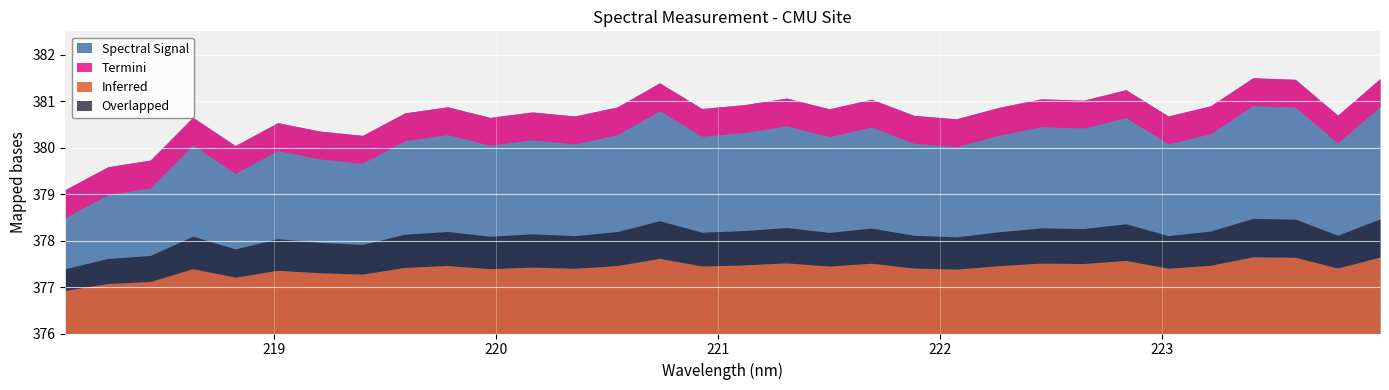

At which label does the data first exceed 380?

218.6332